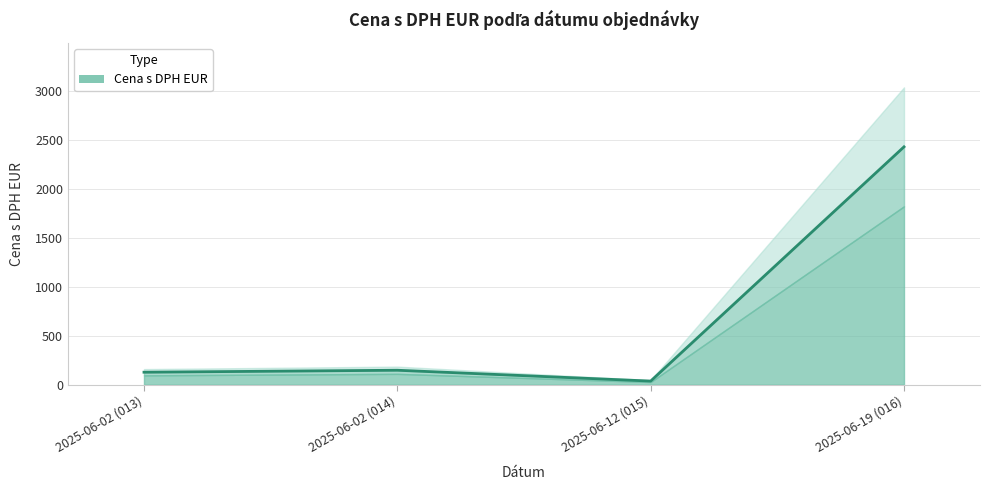

Does the chart have visible grid lines?

Yes